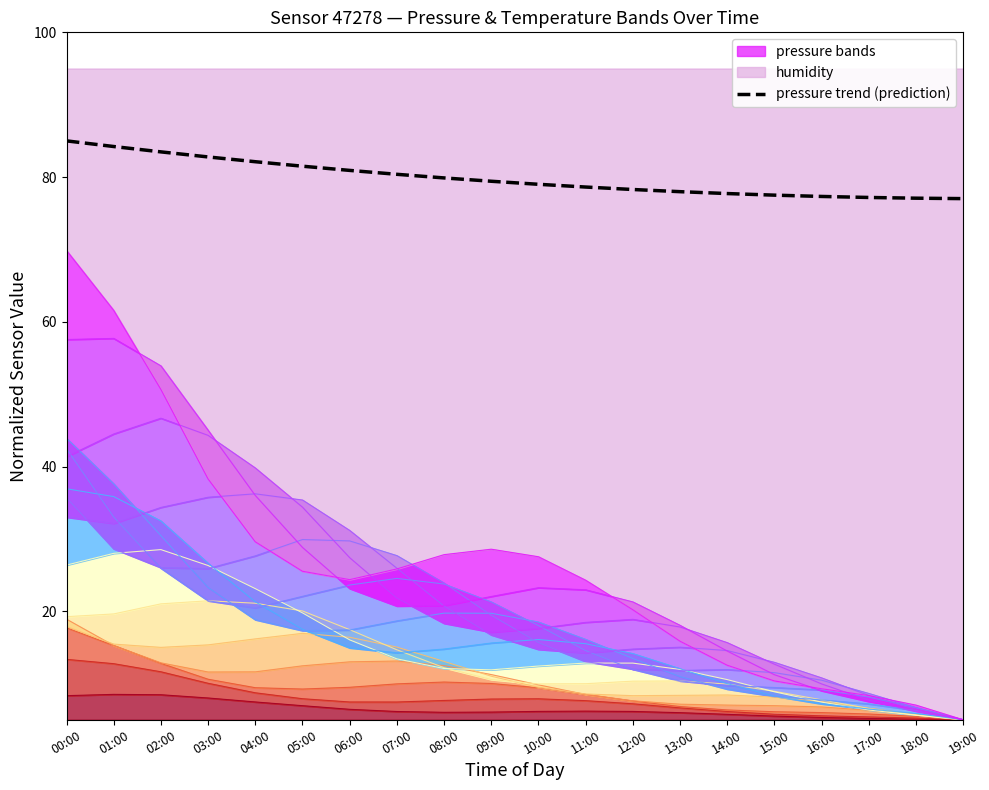

What is the minimum value for pressure trend (prediction)?

77.0